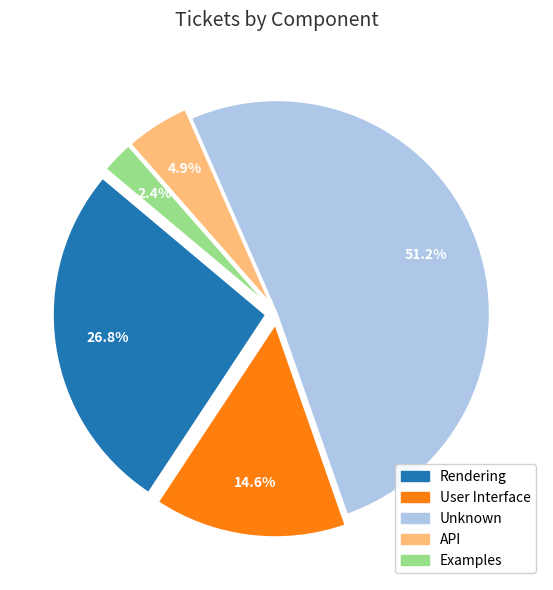

To the nearest percent, what is the combined percentage of Unknown and User Interface?

66%